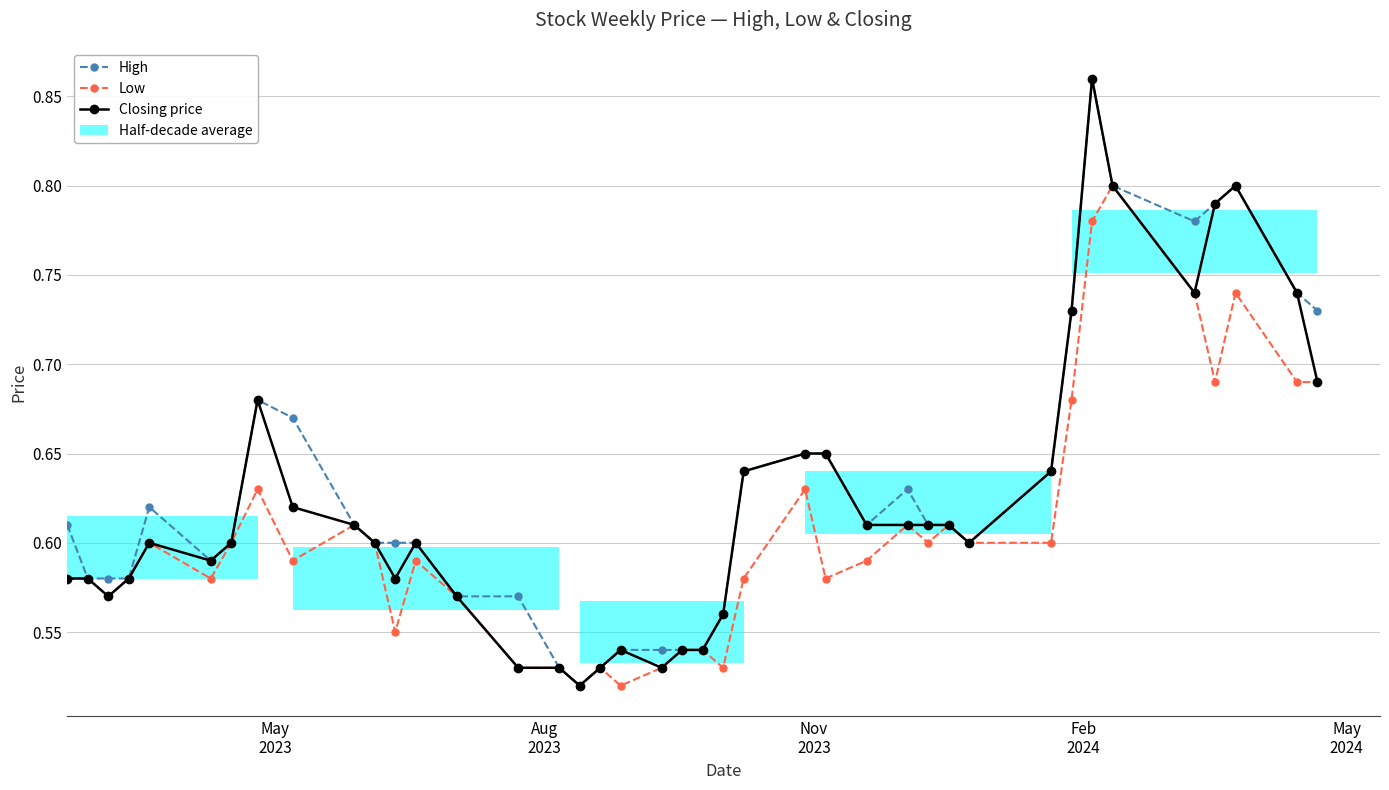

What is the greatest value displayed?

0.9